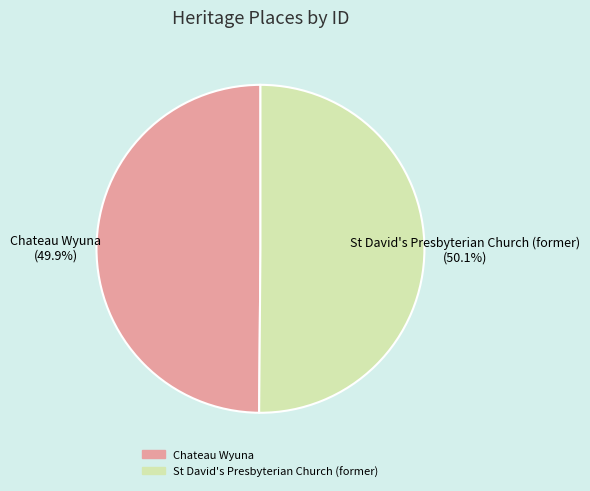

Is there a majority slice in this chart?

Yes